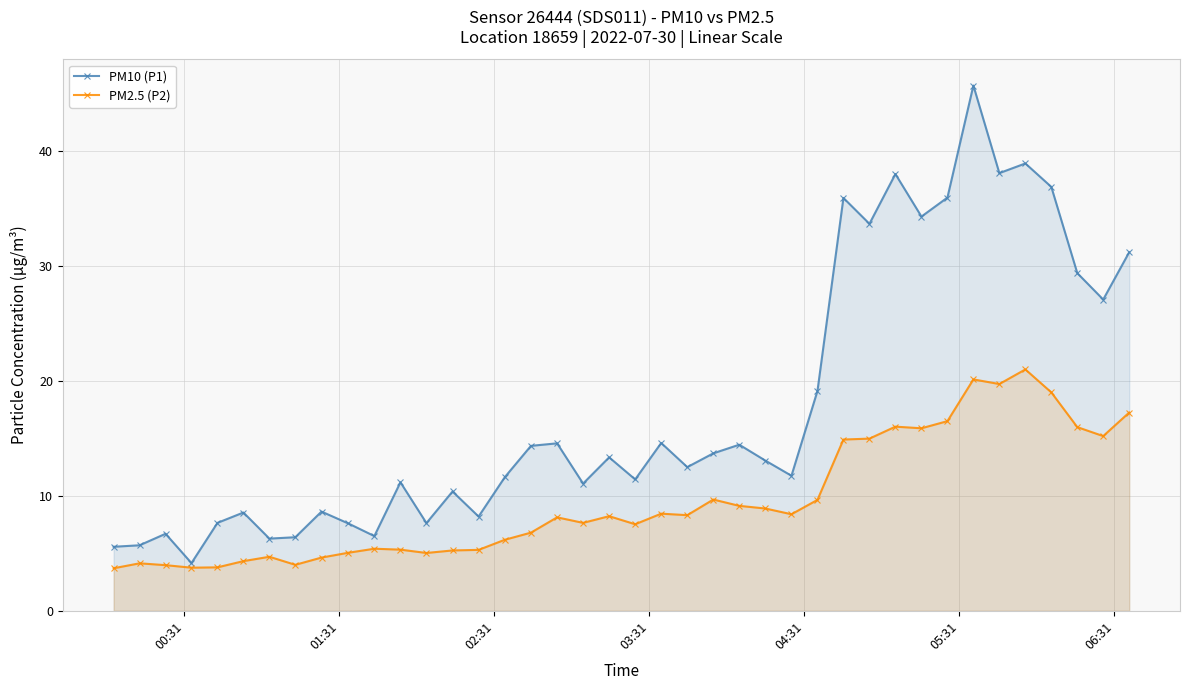

What is the maximum value shown in the chart?

45.7